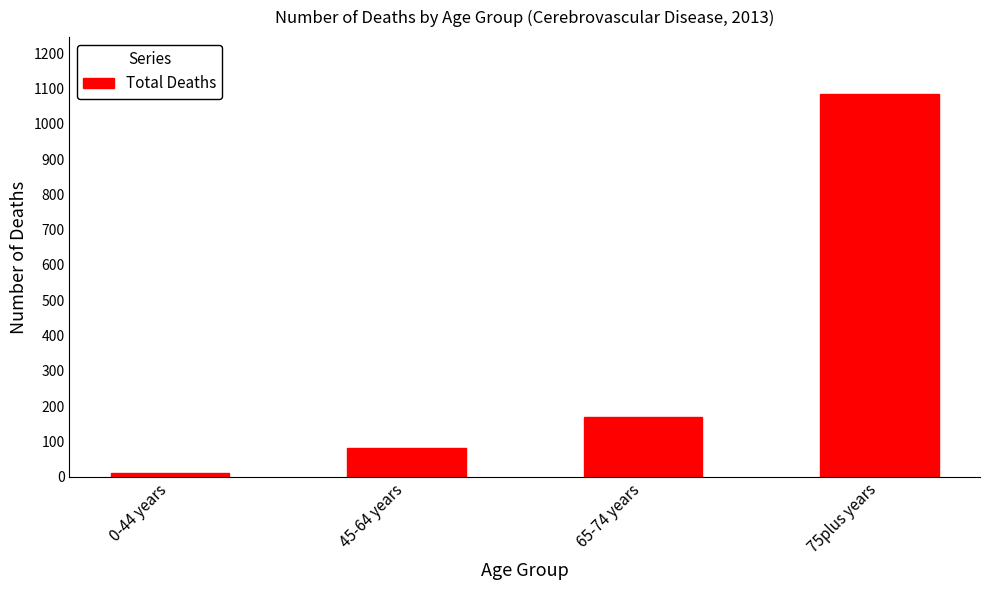

Count the number of data series in this chart.

1